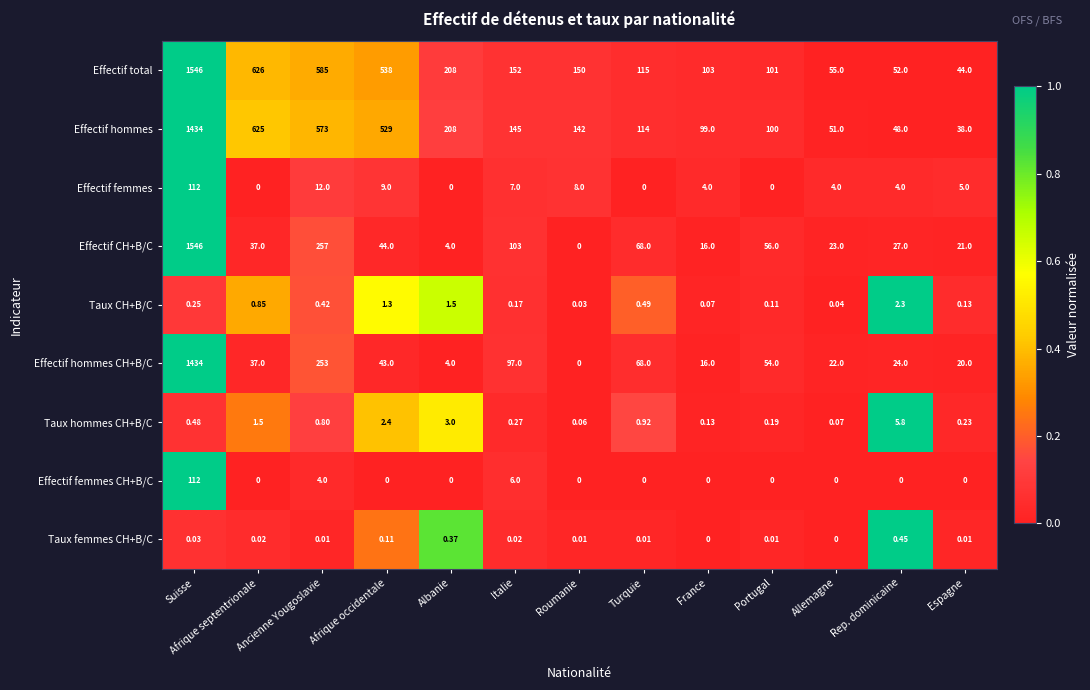

At which category is the sum across all series the highest?

Suisse